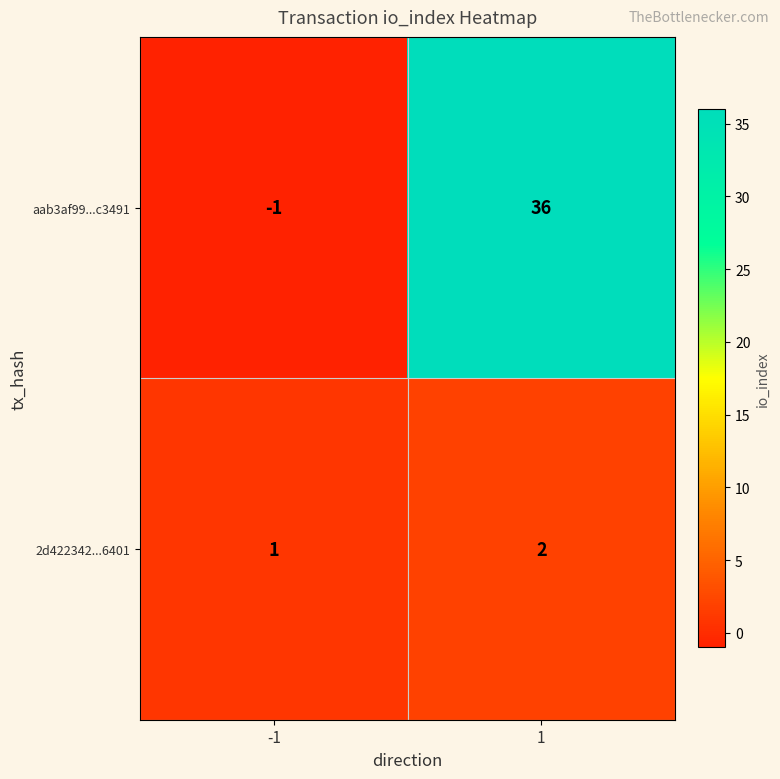

List the labels in order of aab3af99...c3491 value, largest first.

1, -1